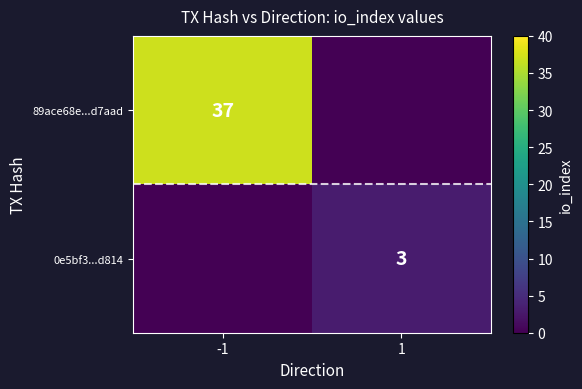

The value of 0e5bf3...d814 at 1 is 5. True or false?

False